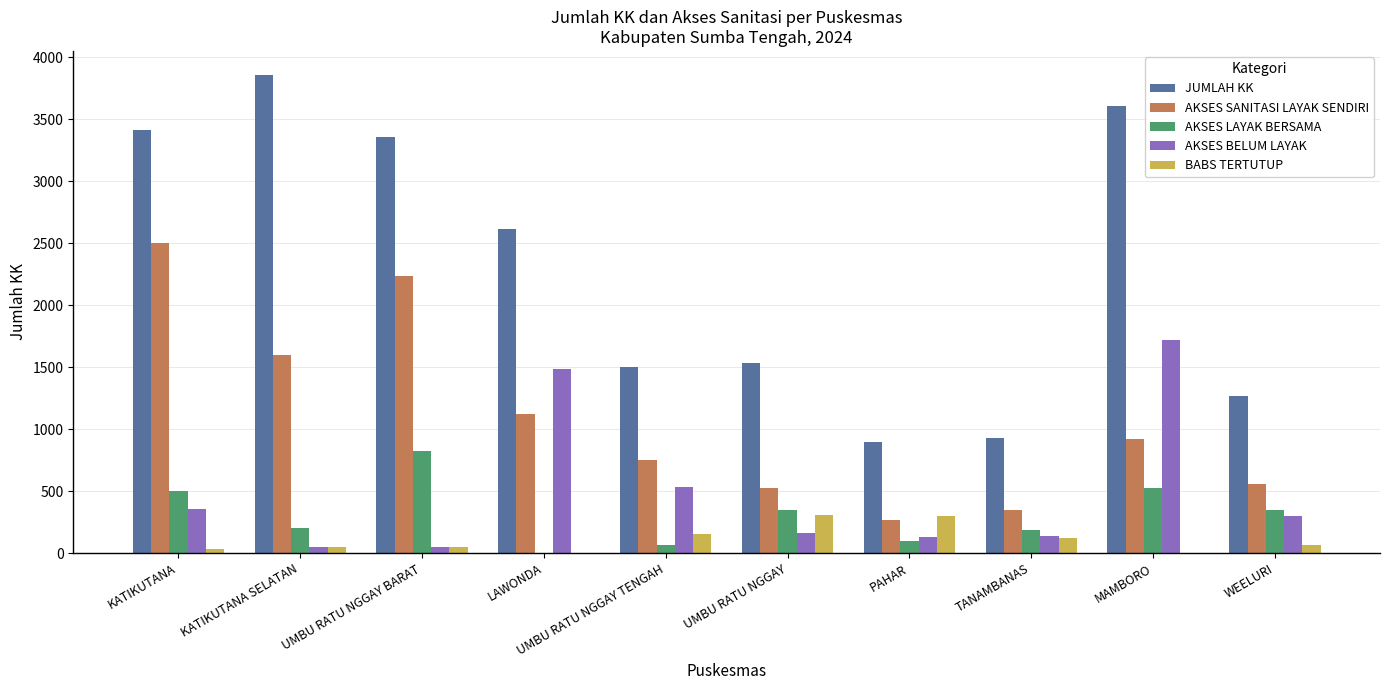

Which series has the largest total across all categories?

JUMLAH KK